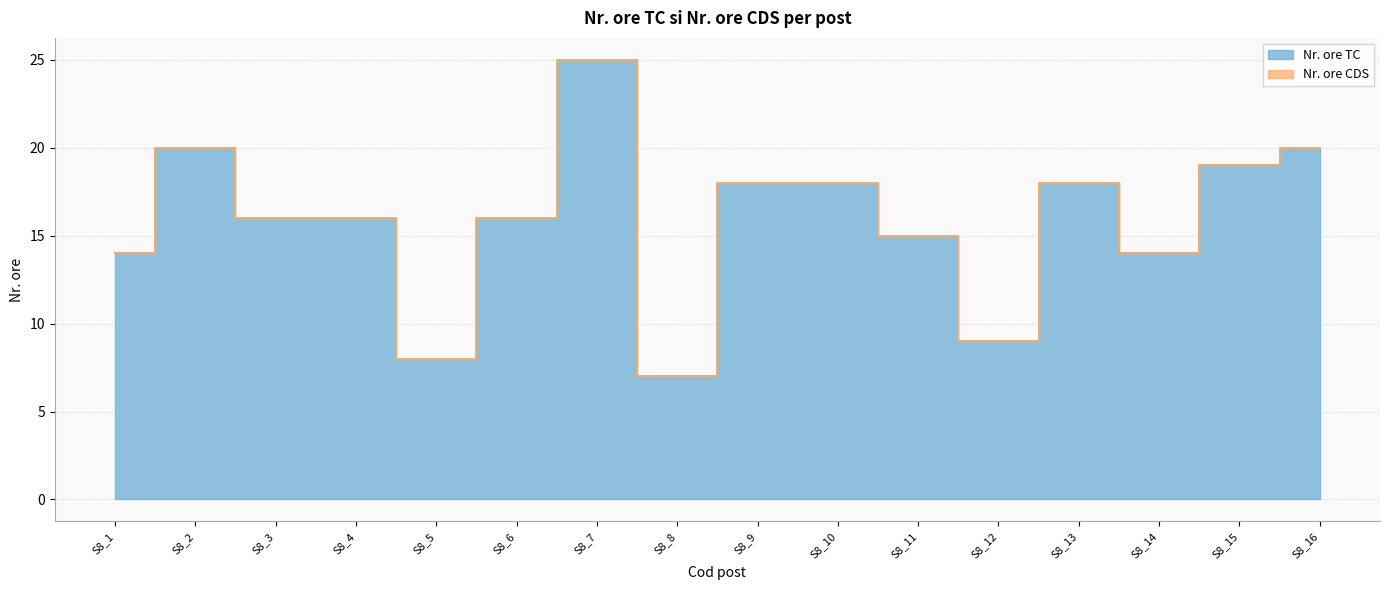

List the labels in order of value, smallest first.

S8_8, S8_5, S8_12, S8_1, S8_14, S8_11, S8_3, S8_4, S8_6, S8_9, S8_10, S8_13, S8_15, S8_2, S8_16, S8_7